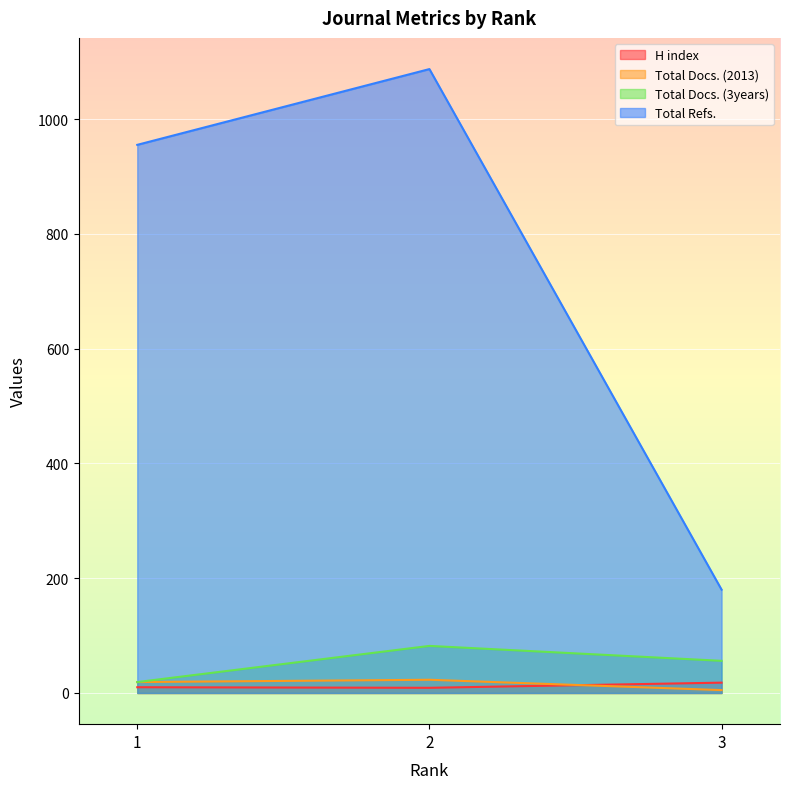

The Total Docs. (2013) series shows 1 at 3. True or false?

False